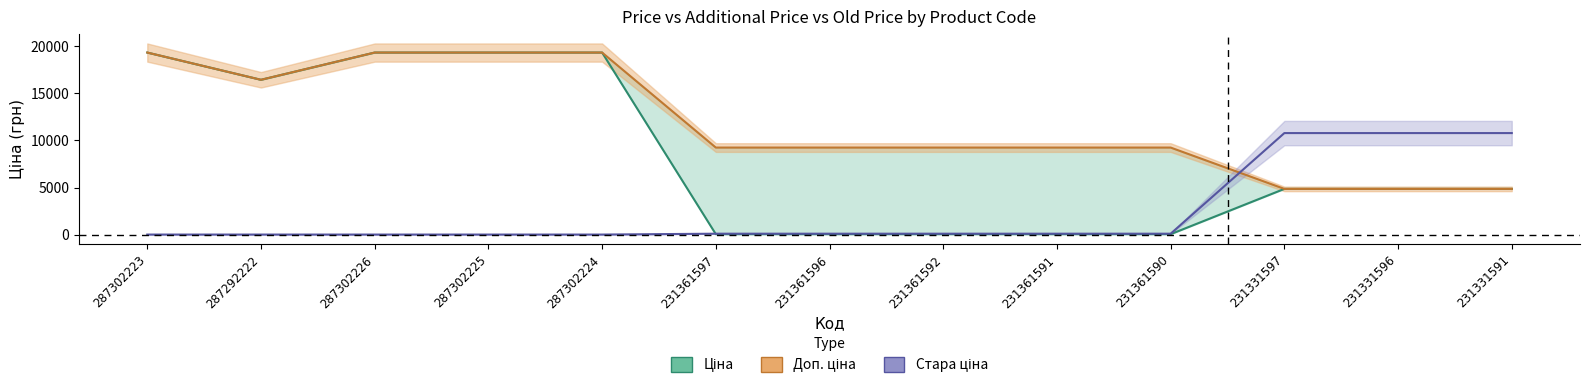

True or false: Доп. ціна and Ціна intersect in this chart.

True